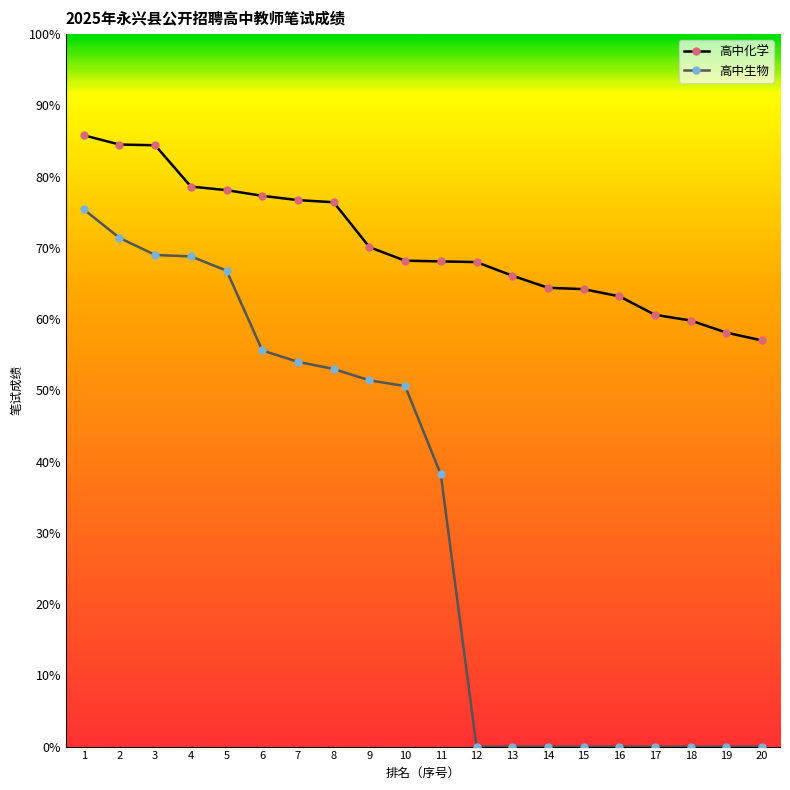

True or false: 高中生物 has a value of 55.6 at 6.

True